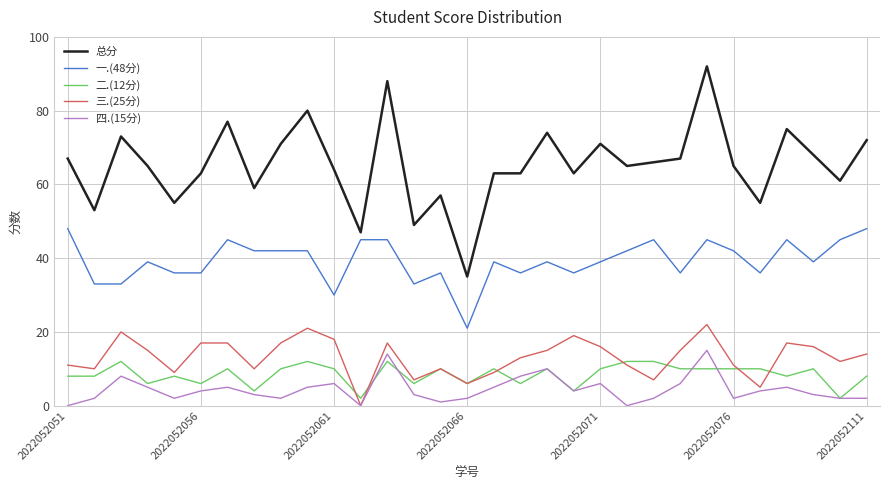

What is the difference between the maximum and minimum values in the 四.(15分) series?

15